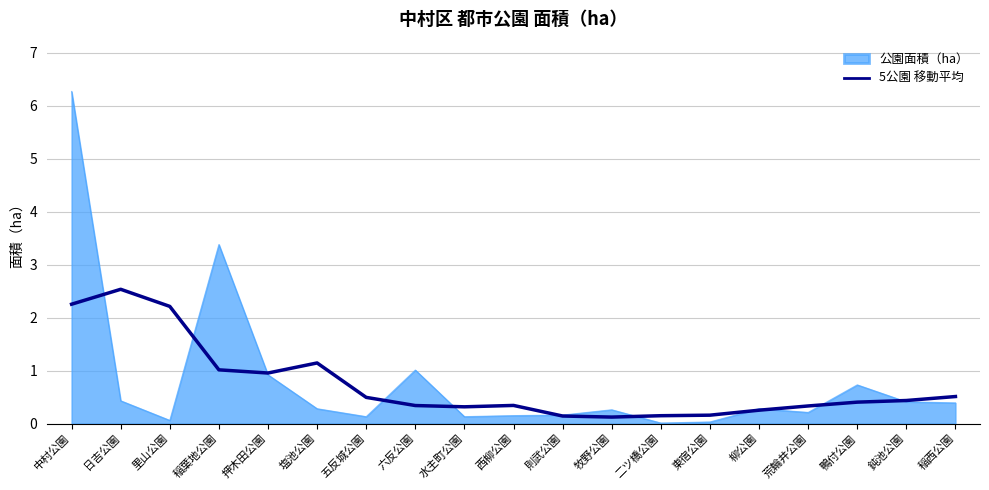

List the series in order of their peak value, lowest first.

5公園 移動平均, 公園面積（ha）